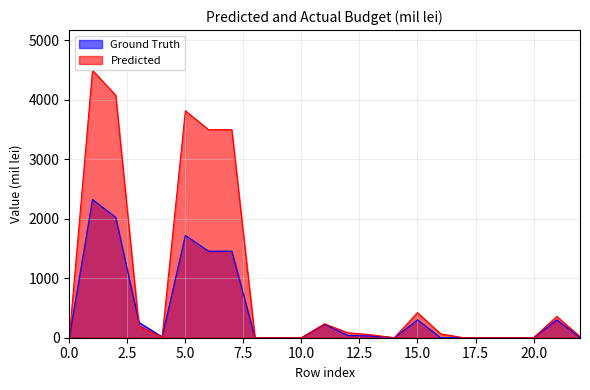

At which label does Predicted reach its peak?

1